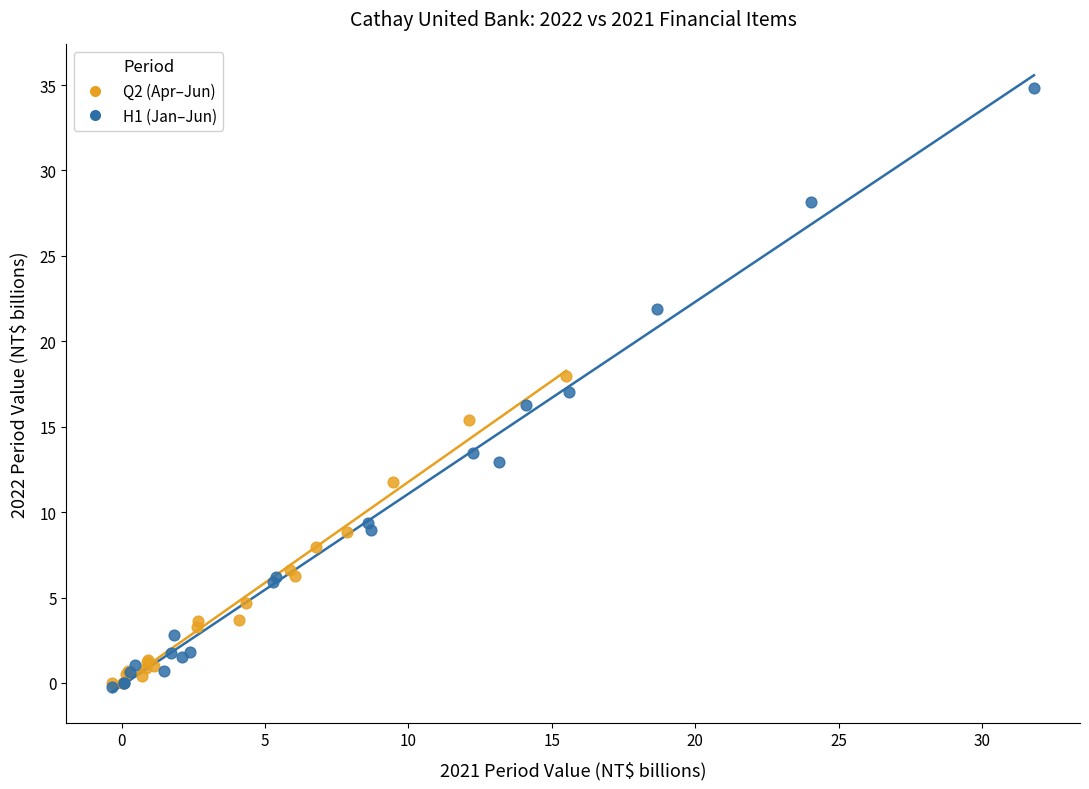

Which series contains the highest Y value?

H1 (Jan–Jun)